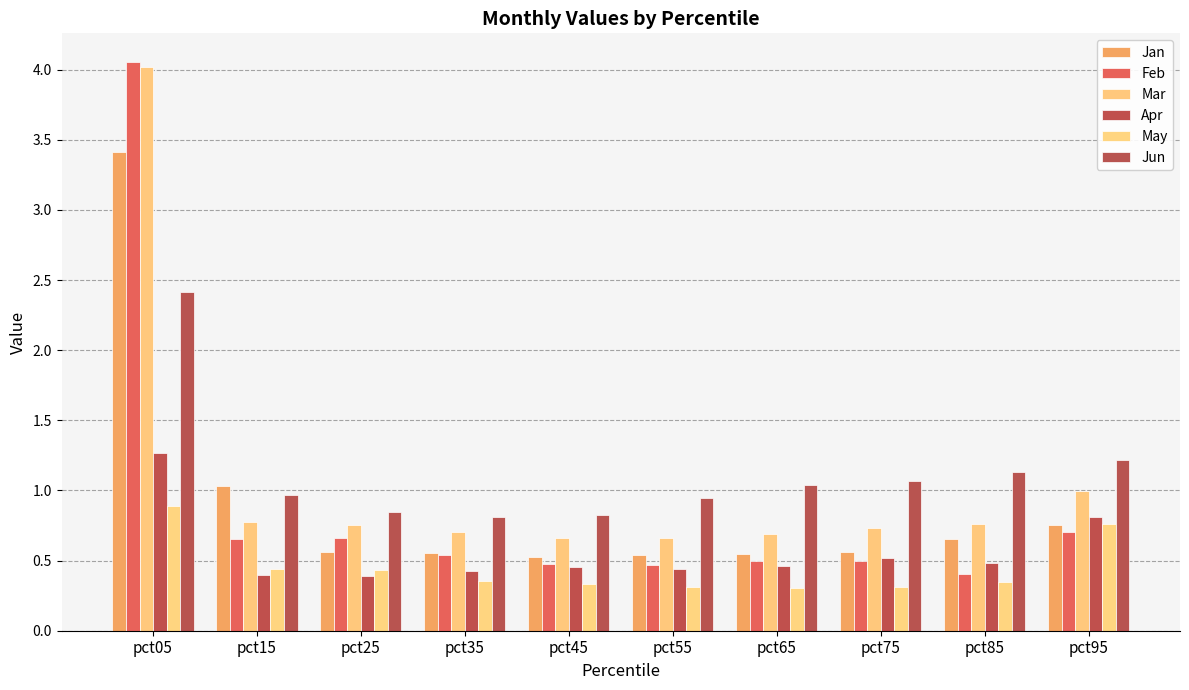

How many bars are there in each group?

6